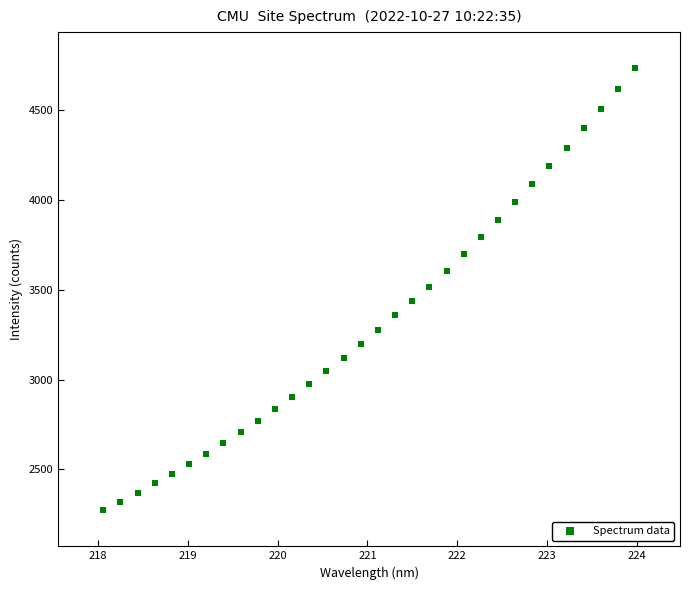

What is the range of X values (max minus min)?

5.9